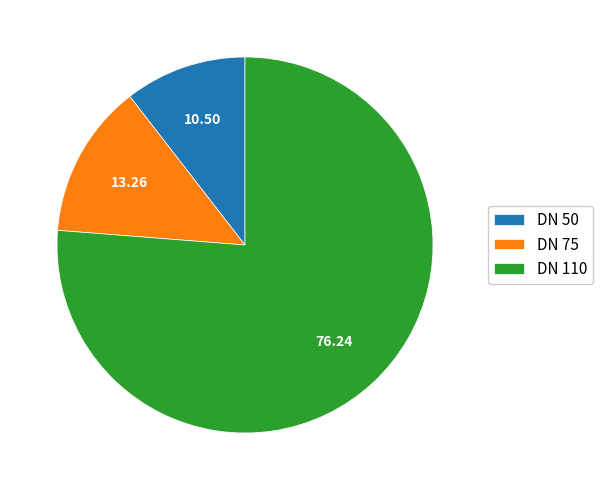

Does any single category account for the majority?

Yes